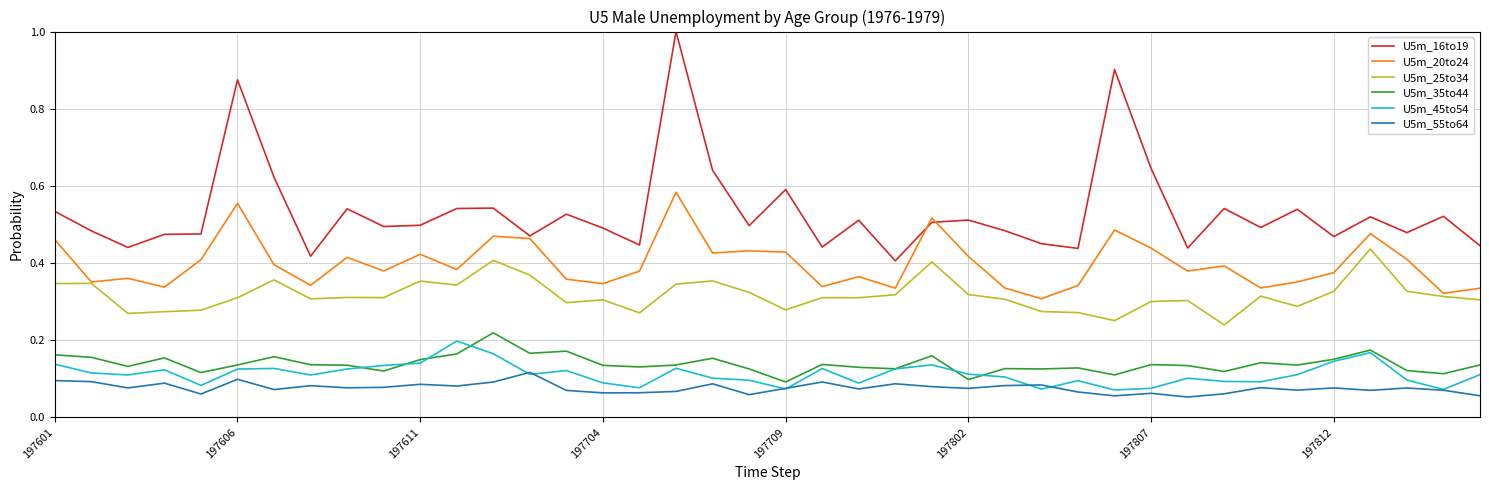

What is the greatest value displayed?

1.0